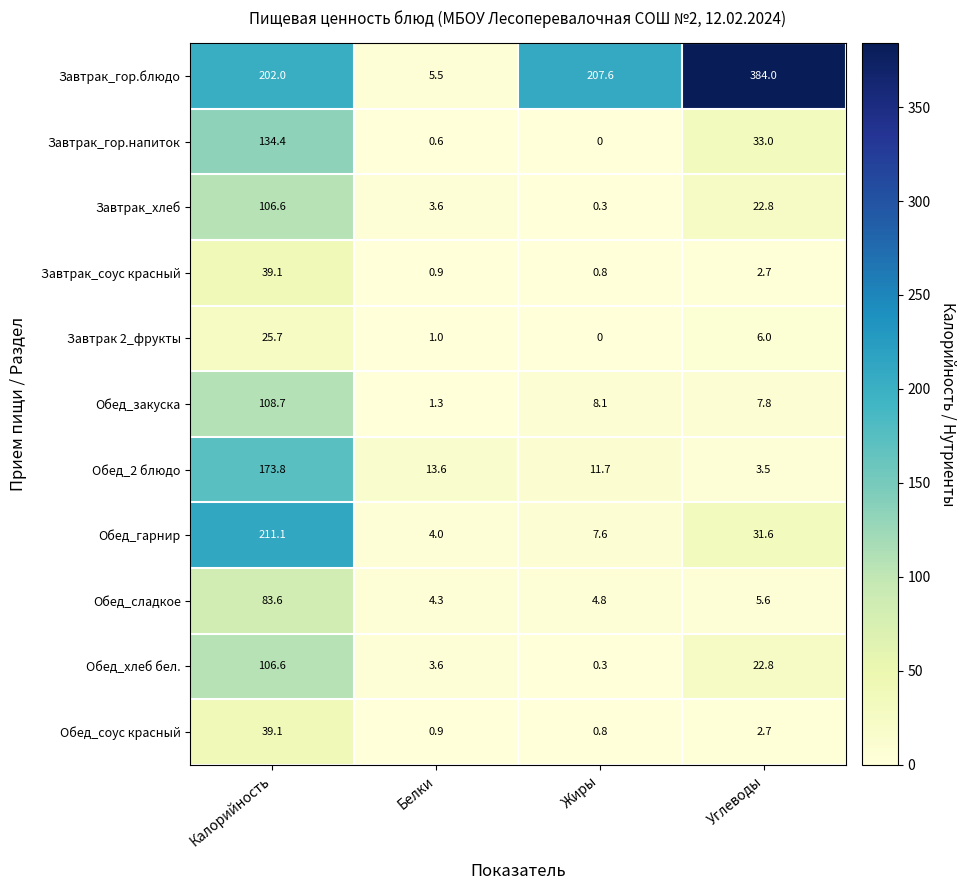

Where does the Завтрак_гор.блюдо series first go above 207?

Жиры